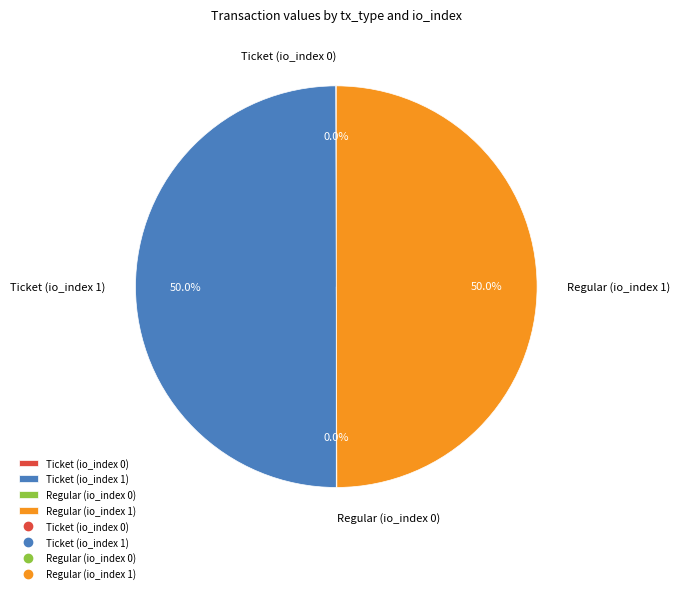

How much of the chart is everything except Ticket (io_index 1)?

50.0%